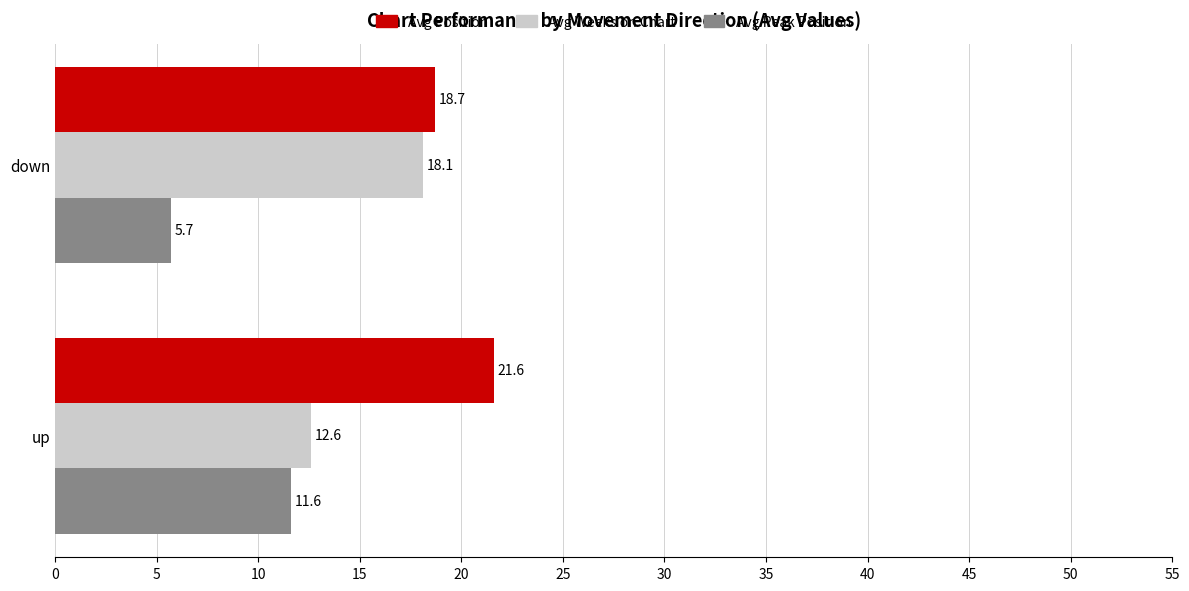

What is the greatest value displayed?

21.6